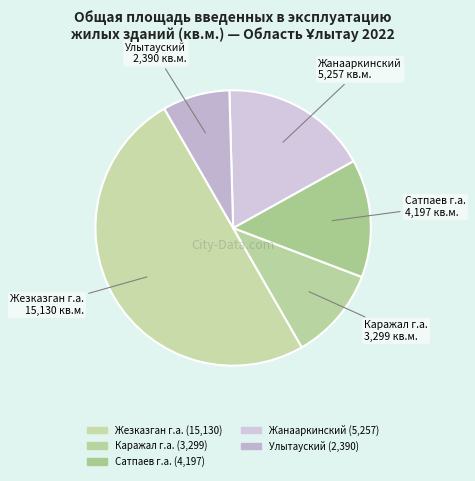

Is there a majority slice in this chart?

No